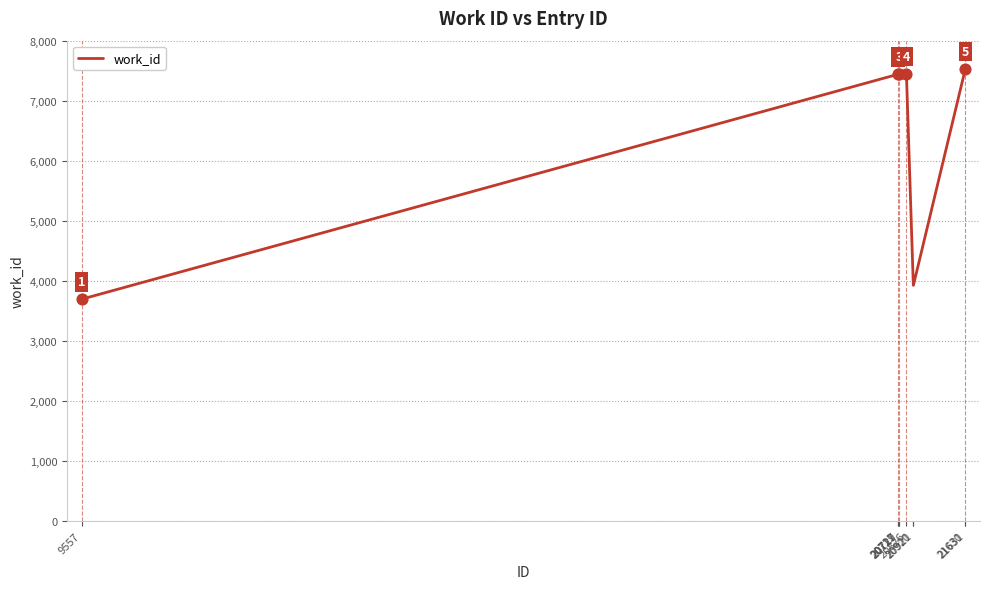

What is the change in value from 20711 to 20727?

+2